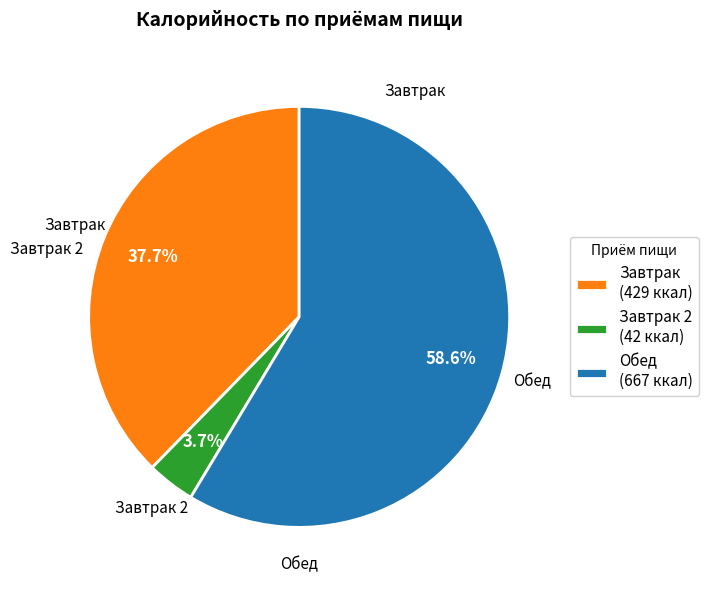

Do Обед (667 ккал) and Завтрак (429 ккал) together represent more than half of the pie?

Yes